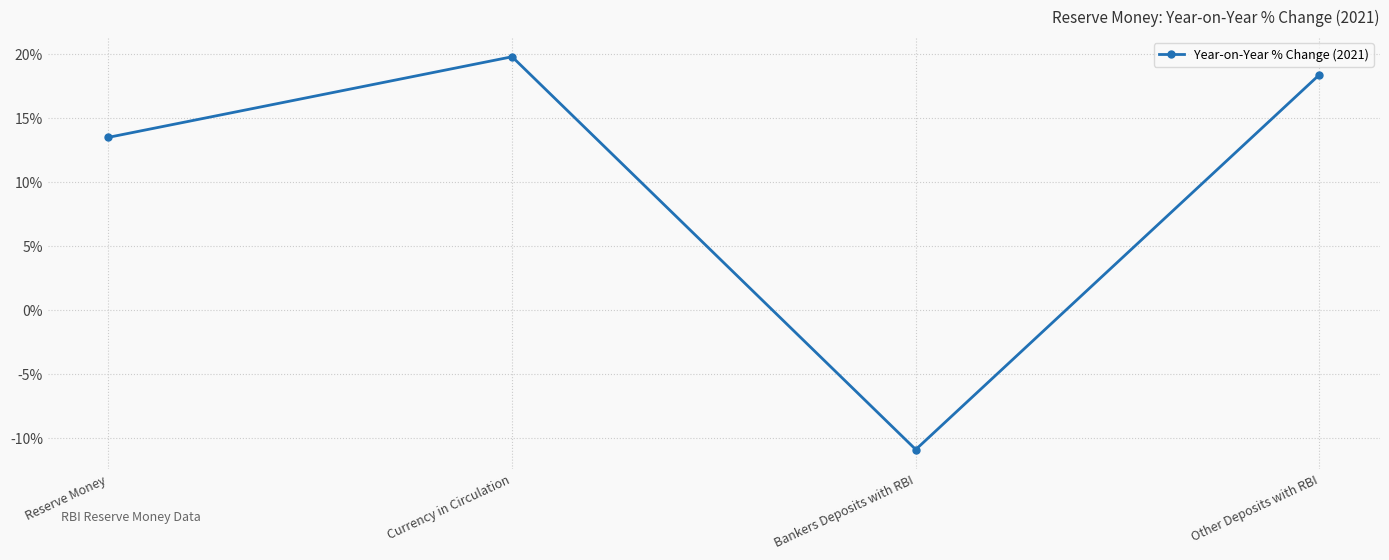

The value at Currency in Circulation is 27.9. True or false?

False